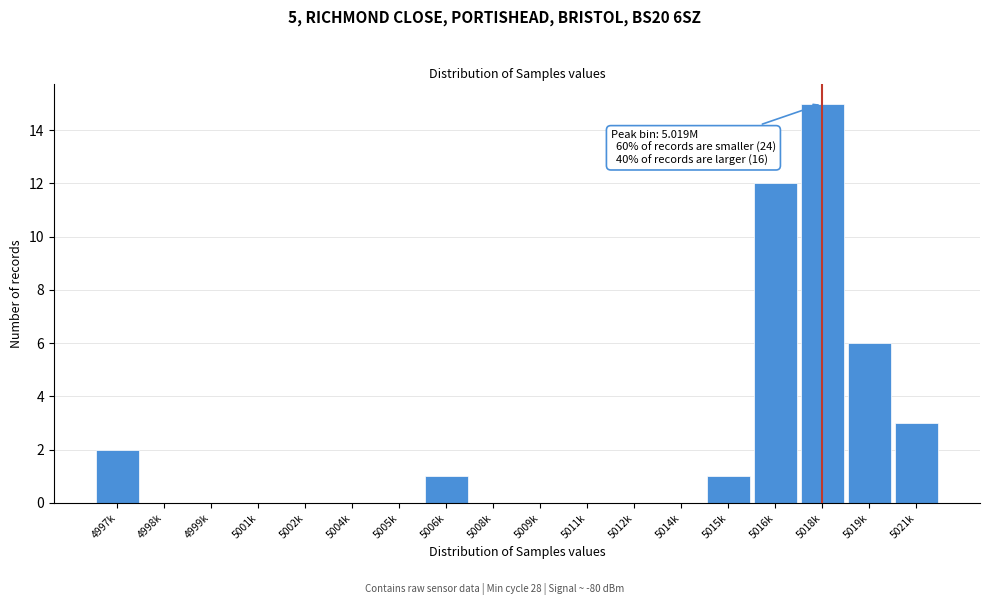

Reading right to left, list all the values displayed in this chart.

5021k=3	5019k=6	5018k=15	5016k=12	5015k=1	5014k=0	5012k=0	5011k=0	5009k=0	5008k=0	5006k=1	5005k=0	5004k=0	5002k=0	5001k=0	4999k=0	4998k=0	4997k=2